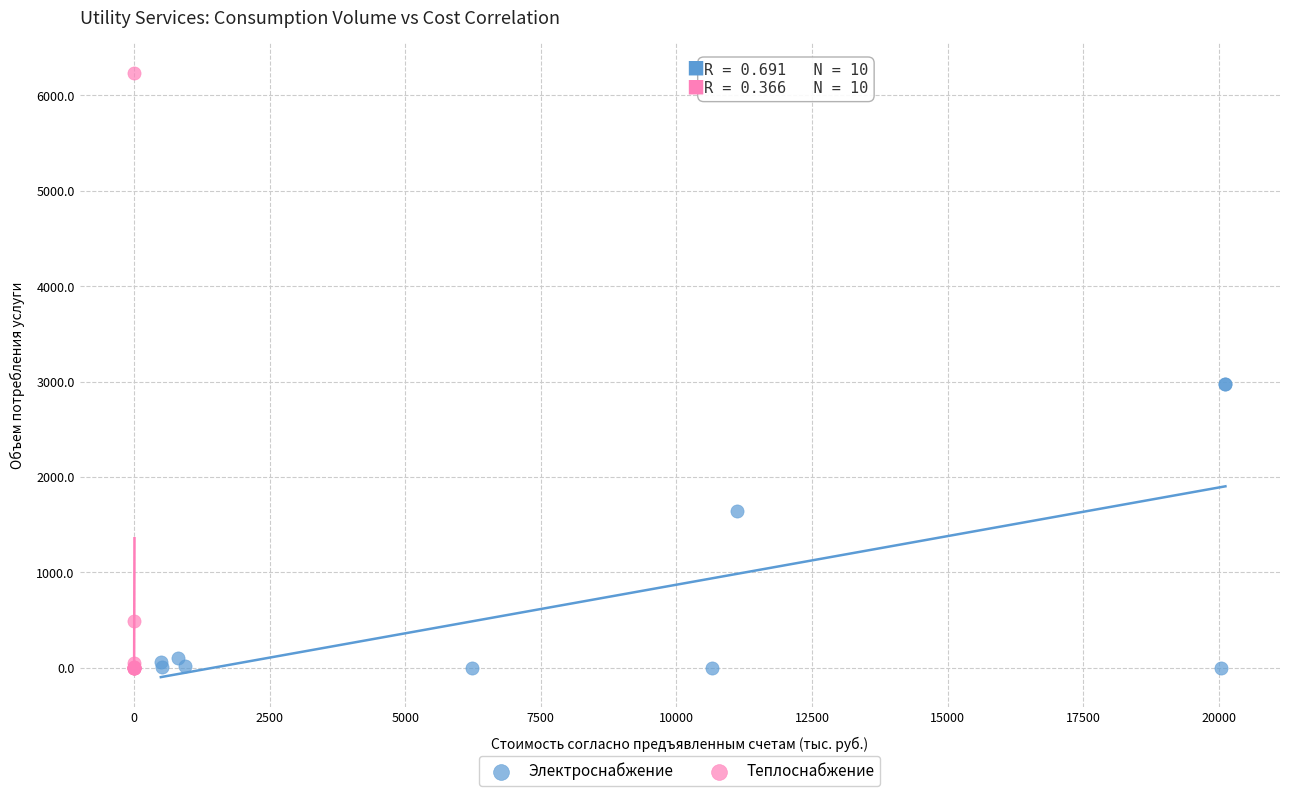

Which series has the largest Y range (max minus min)?

Теплоснабжение